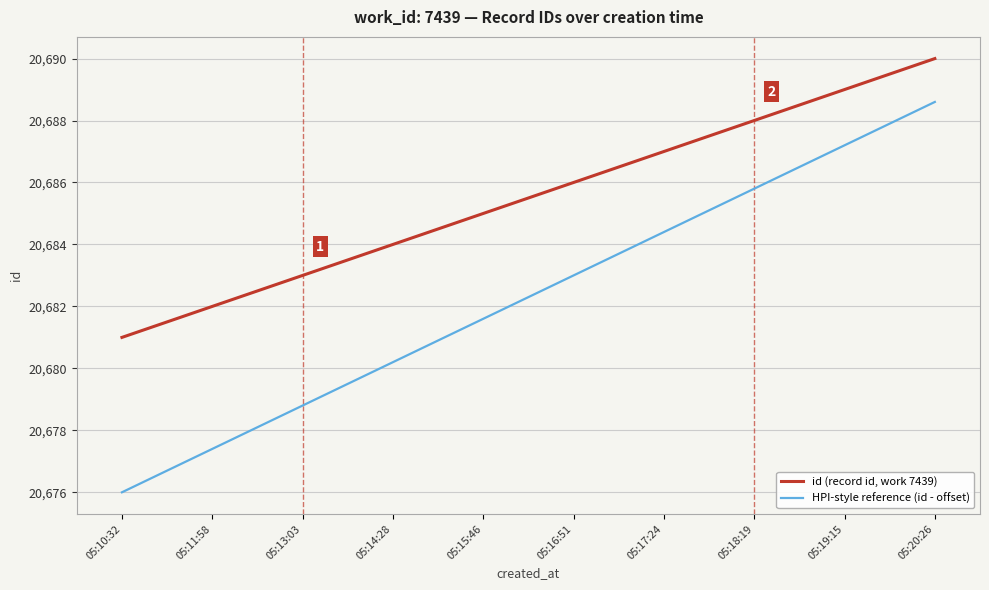

At which category is the sum across all series the highest?

05:20:26